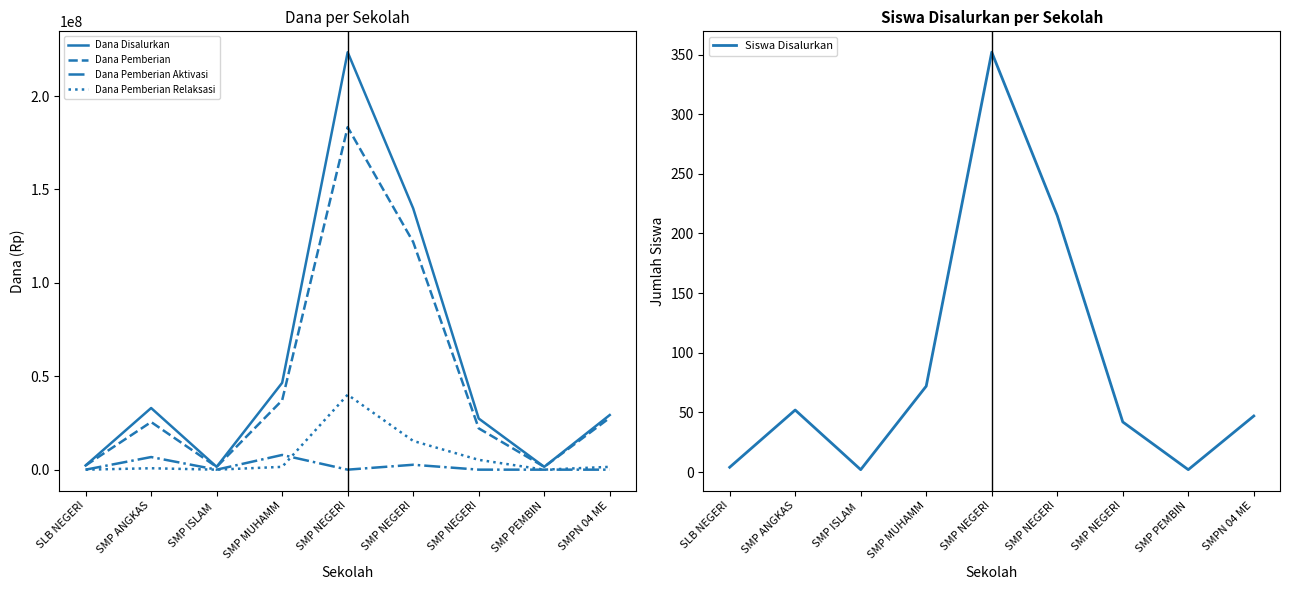

True or false: Dana Pemberian and Dana Disalurkan cross at least once.

False